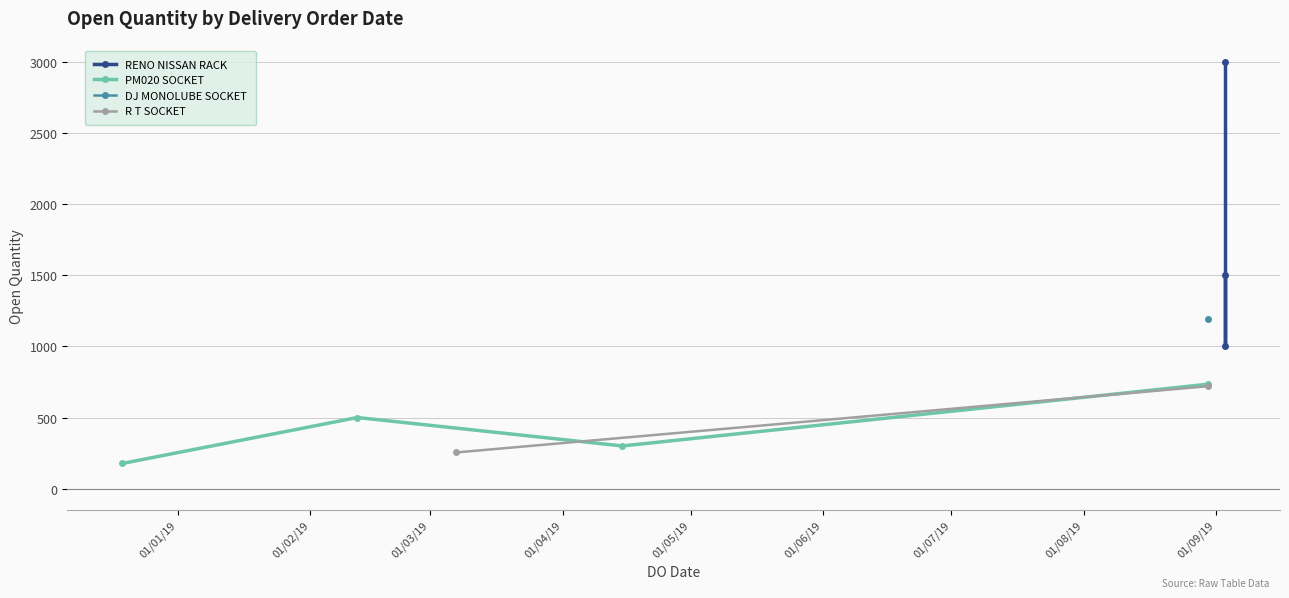

What is the minimum value for PM020 SOCKET?

177